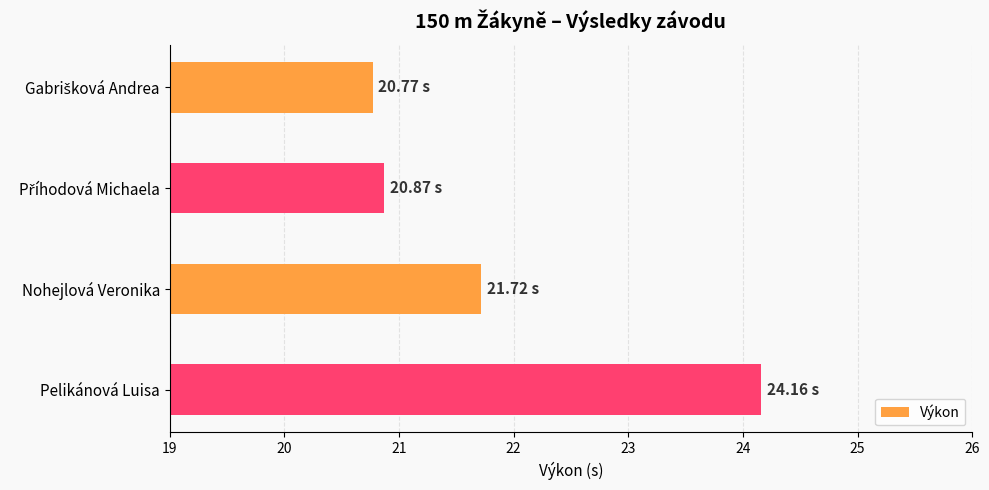

What is the label of the 4th bar from the top?

Pelikánová Luisa